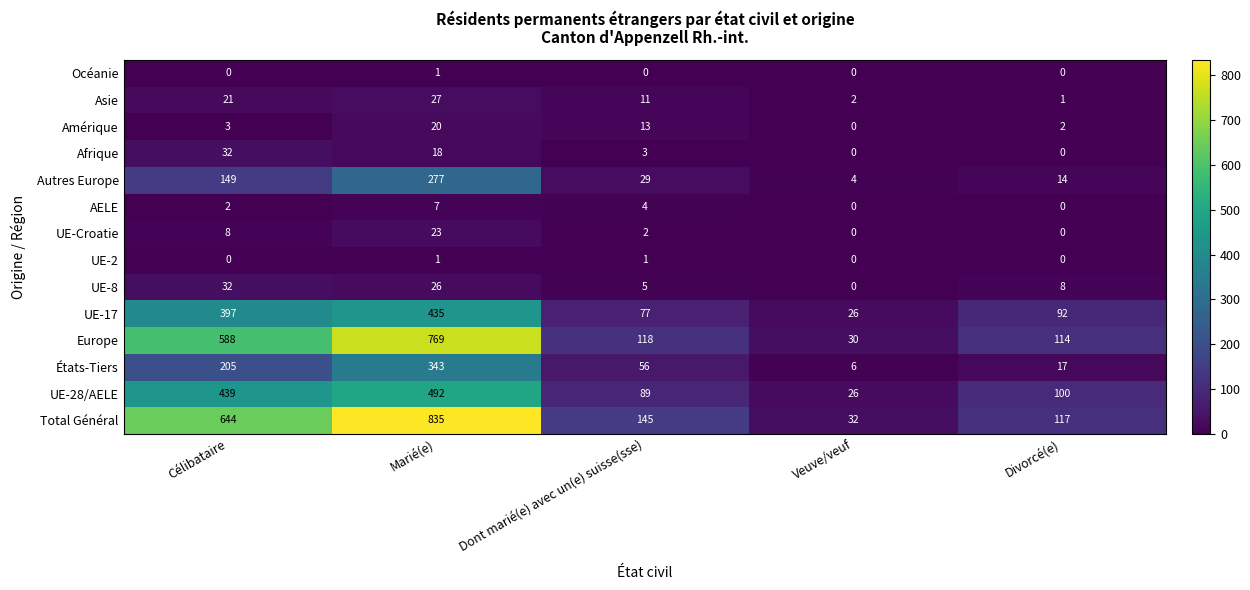

The Amérique series shows 13 at Dont marié(e) avec un(e) suisse(sse). True or false?

True